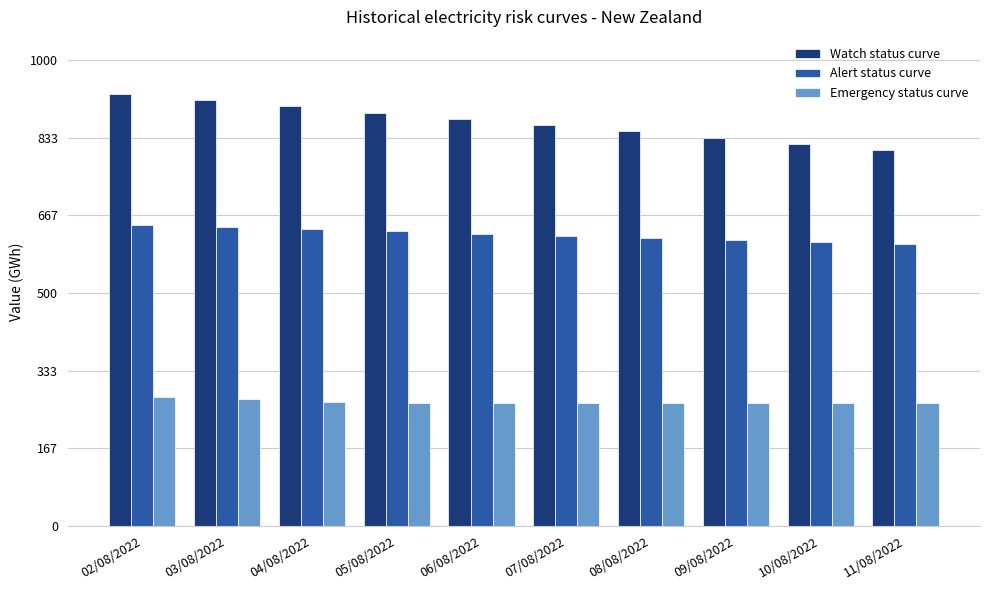

The value of Watch status curve at 03/08/2022 is 914.7. True or false?

True